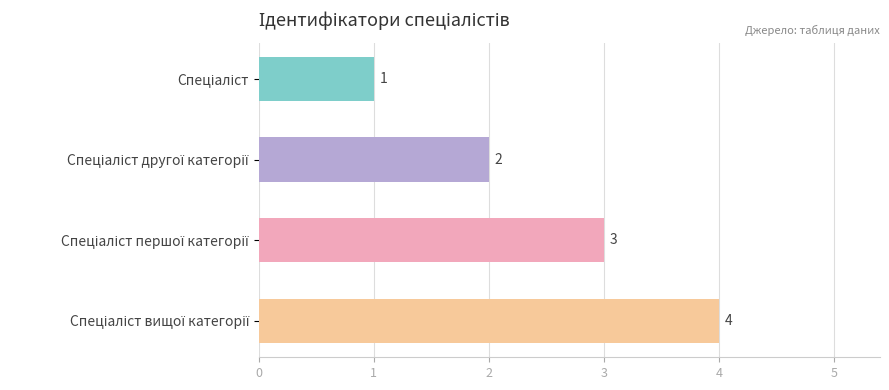

What is the greatest value displayed?

4